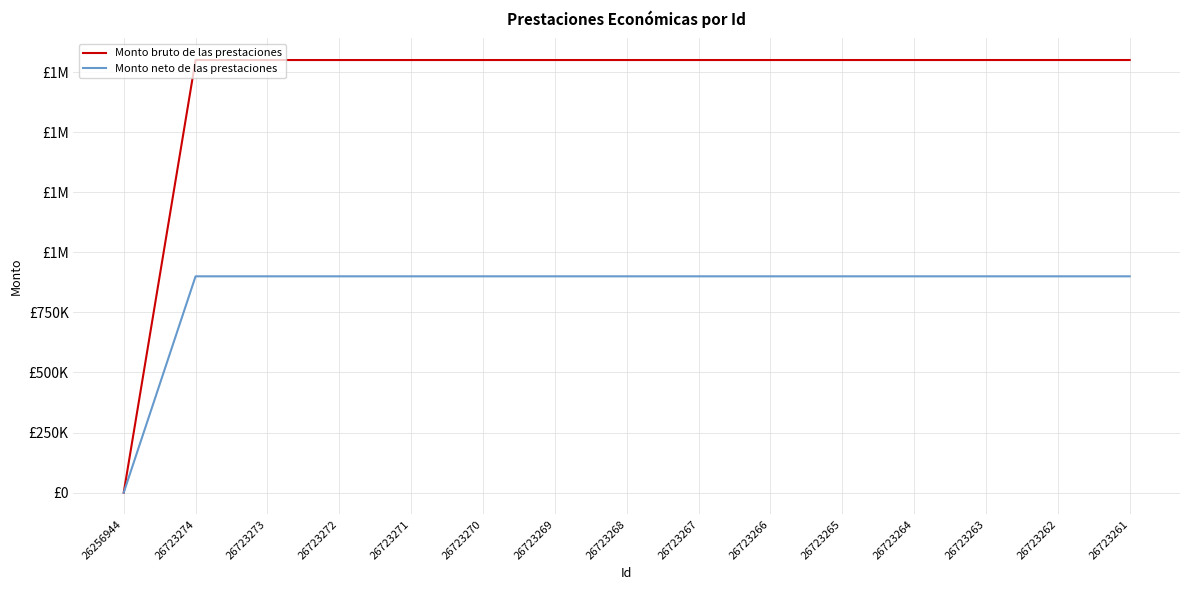

Does the chart display data point markers on the line(s)?

No